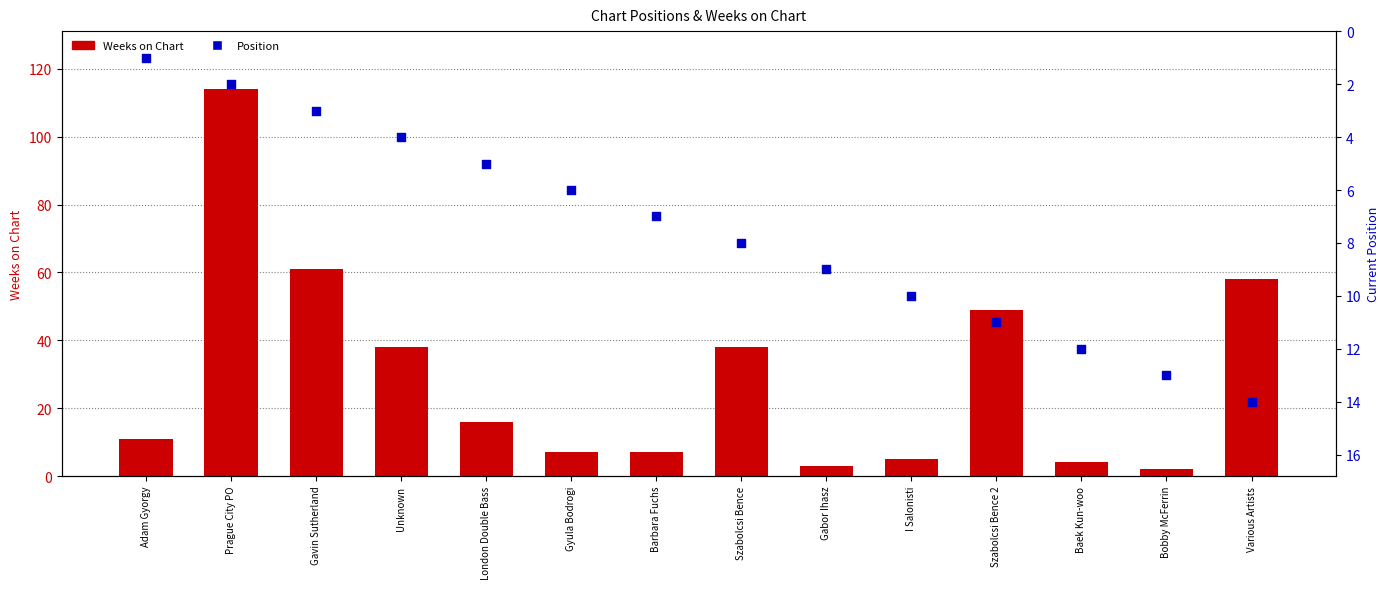

Which series has the largest total across all categories?

Weeks on Chart